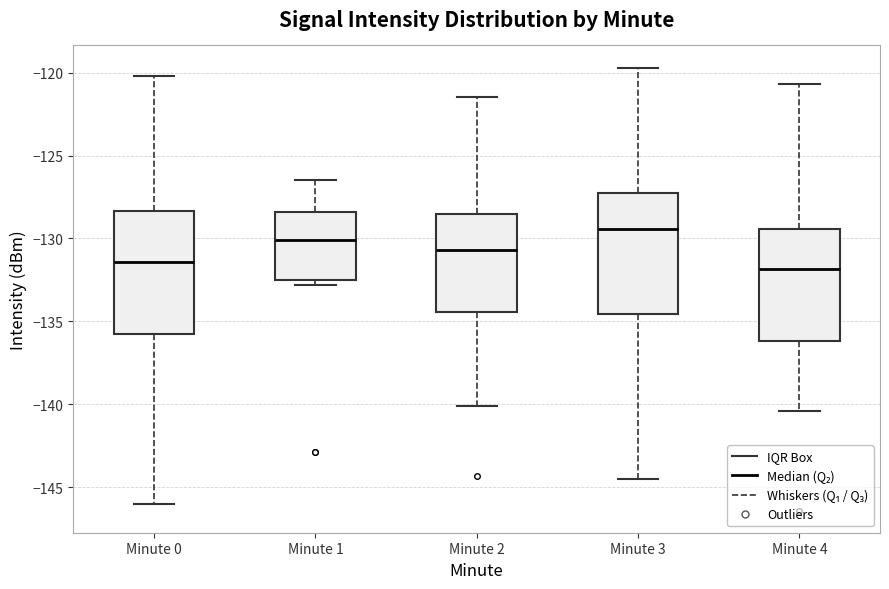

Reading left to right, read every box against the y-axis: the position of its median line, the range the box covers, and the ends of its whiskers. The values are not printed on the chart, so give them approximately, as read against the axis.

Minute 0: median -131.5, box -135.5 to -128.5, whiskers -146.0 to -120.0
Minute 1: median -130.0, box -132.5 to -128.5, whiskers -133.0 to -126.5
Minute 2: median -130.5, box -134.5 to -128.5, whiskers -140.0 to -121.5
Minute 3: median -129.5, box -134.5 to -127.5, whiskers -144.5 to -119.5
Minute 4: median -132.0, box -136.0 to -129.5, whiskers -140.5 to -120.5